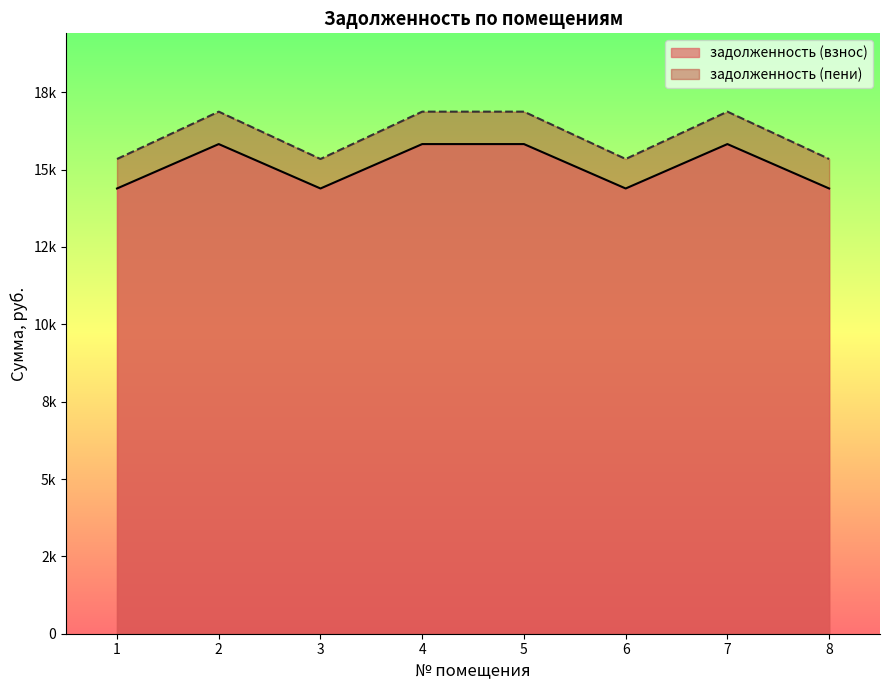

How many lines are shown in the chart?

2